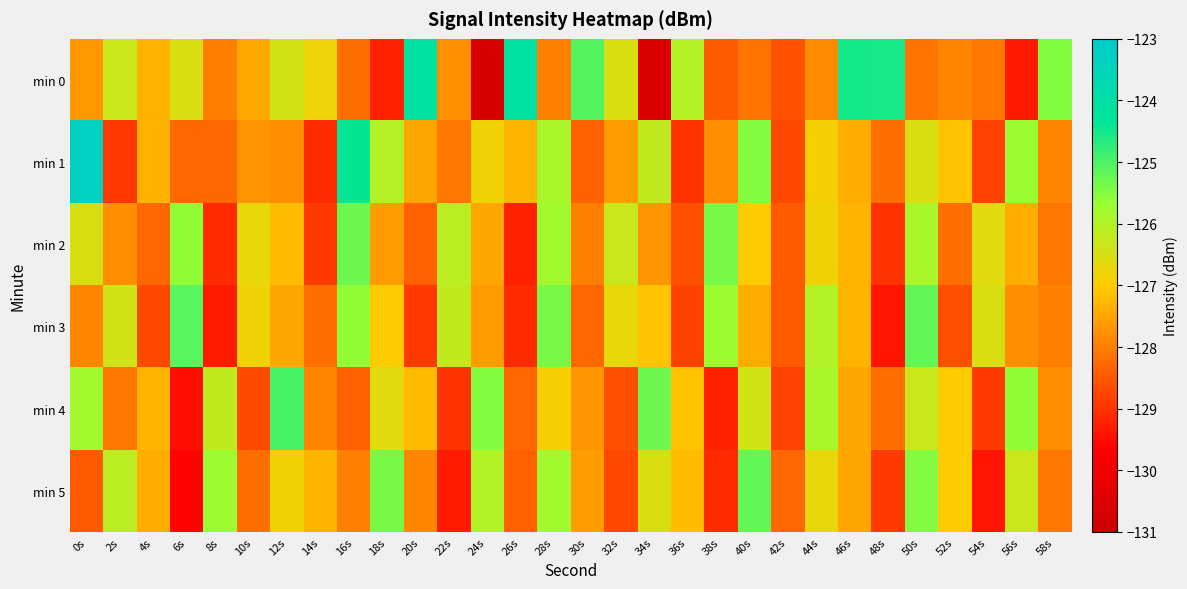

Which category has the highest value across all series?

0s